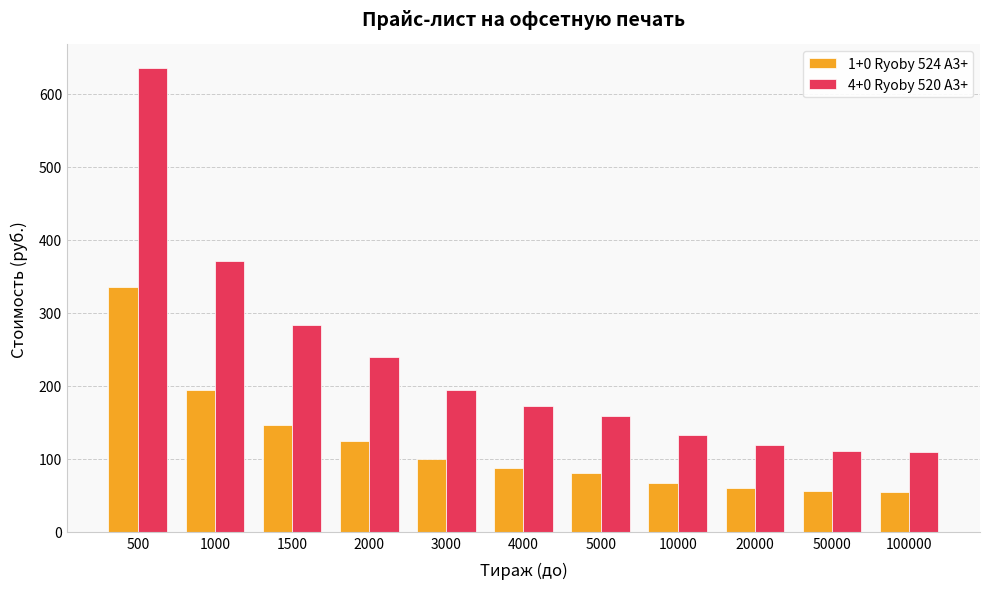

What is the average value of the 4+0 Ryoby 520 A3+ series?

230